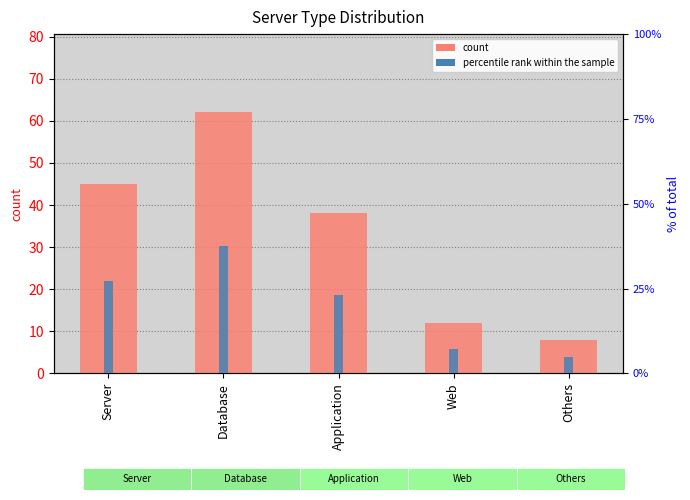

The count series shows 75.8 at Server. True or false?

False